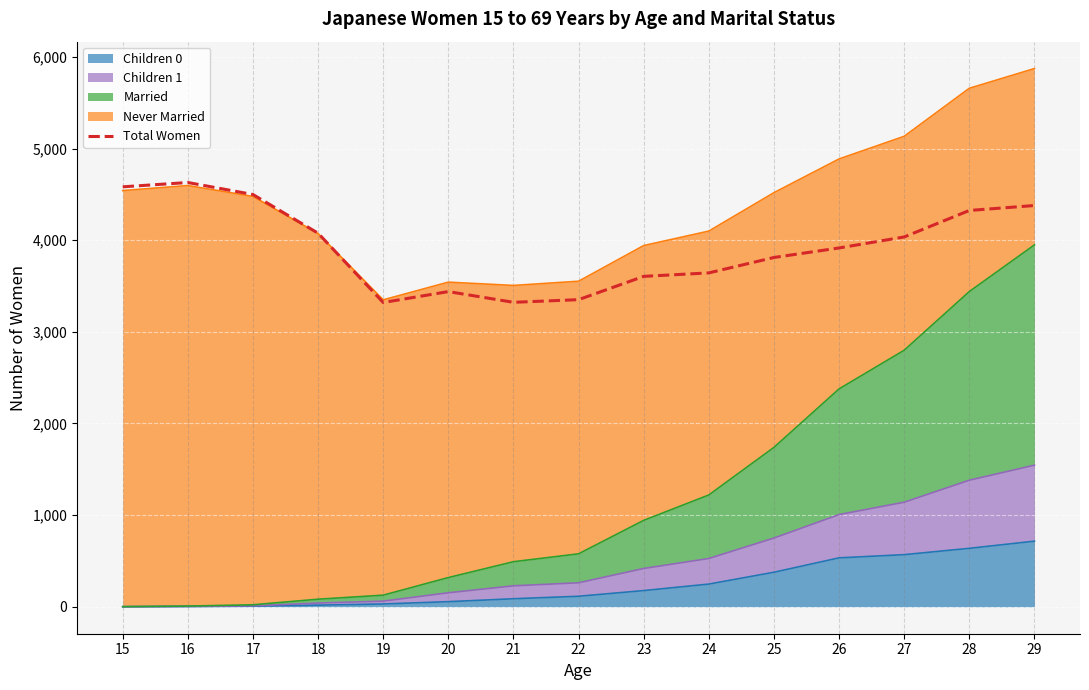

The value at 26 is 1845. True or false?

False